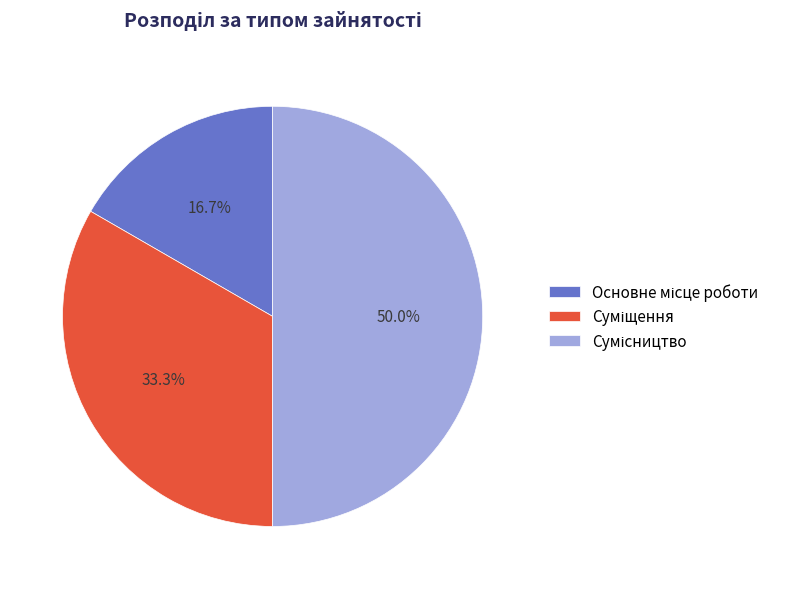

Which has a higher value, Суміщення or Основне місце роботи?

Суміщення